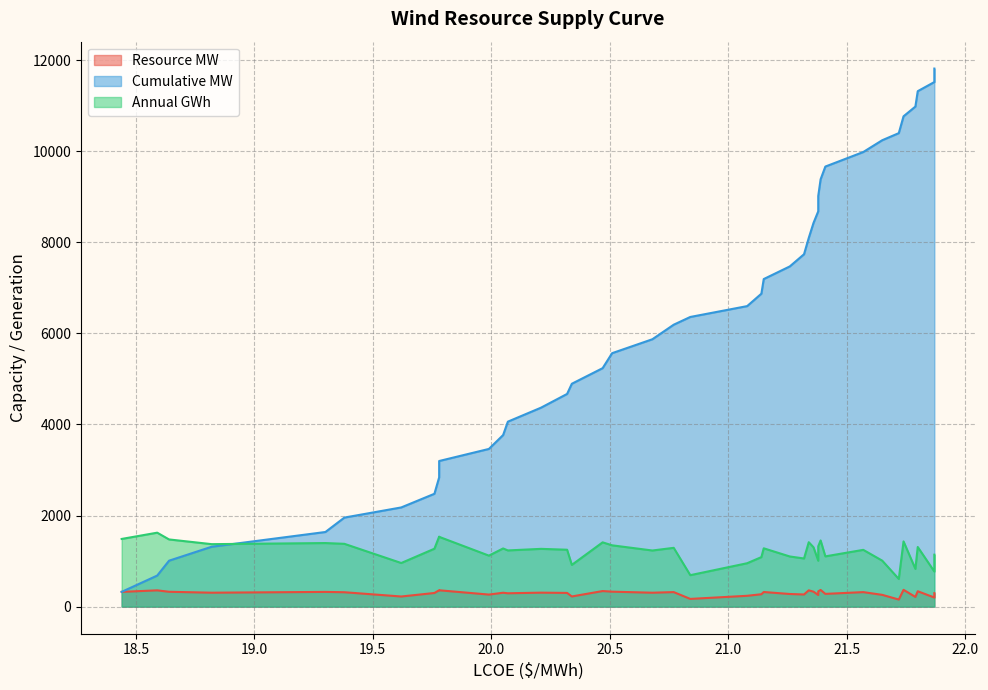

In Annual GWh, how many points are higher than both neighbors (excluding endpoints)?

13